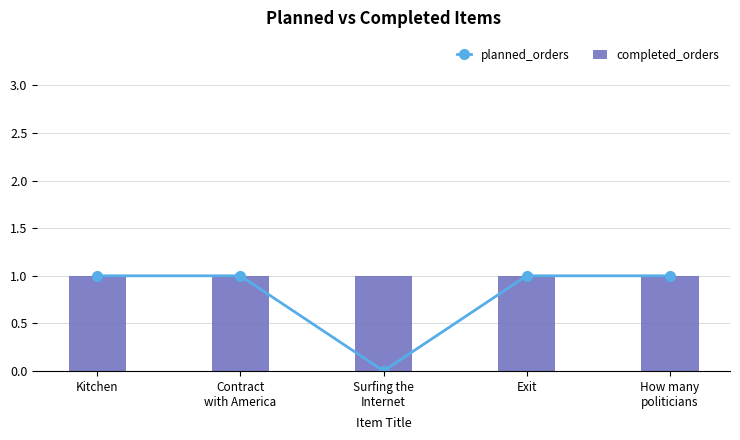

True or false: planned_orders has a value of 2 at Contract
with America.

False